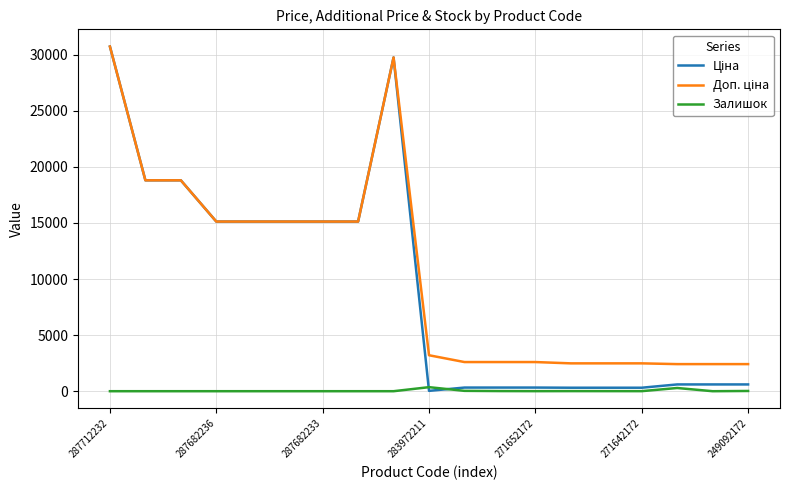

What is the greatest value displayed?

30717.1